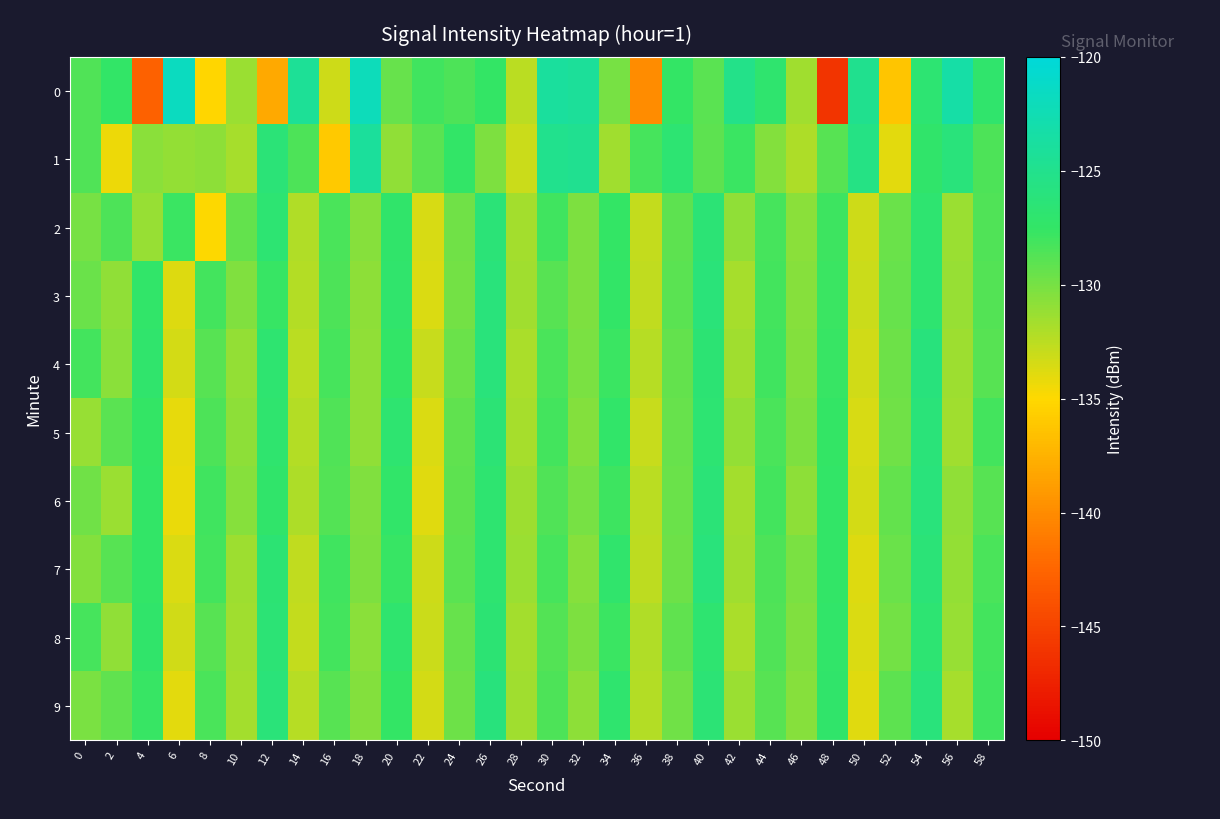

Reading left to right, what are all the values shown in this chart?

0: 0=-128.6	2=-127.4	4=-142.8	6=-121.7	8=-135.1	10=-131.3	12=-138.1	14=-124.4	16=-133.2	18=-122.1	20=-129.4	22=-128.0	24=-128.5	26=-127.5	28=-132.5	30=-123.9	32=-124.2	34=-130.0	36=-140.0	38=-127.6	40=-128.9	42=-125.2	44=-127.0	46=-131.5	48=-146.0	50=-124.8	52=-136.2	54=-126.8	56=-123.4	58=-127.1
1: 0=-128.7	2=-134.3	4=-130.7	6=-131.0	8=-130.8	10=-131.7	12=-126.4	14=-128.5	16=-136.0	18=-124.1	20=-131.0	22=-129.0	24=-127.5	26=-130.2	28=-133.1	30=-125.0	32=-124.8	34=-131.5	36=-128.3	38=-126.7	40=-129.1	42=-127.8	44=-130.5	46=-132.0	48=-128.9	50=-125.6	52=-134.0	54=-127.2	56=-126.1	58=-128.5
2: 0=-130.0	2=-128.5	4=-131.2	6=-127.8	8=-135.0	10=-129.3	12=-126.7	14=-132.1	16=-128.4	18=-130.6	20=-127.2	22=-133.5	24=-129.8	26=-126.4	28=-131.7	30=-128.0	32=-130.2	34=-127.6	36=-132.8	38=-129.1	40=-126.5	42=-131.0	44=-128.3	46=-130.7	48=-127.9	50=-133.2	52=-129.5	54=-126.8	56=-131.3	58=-128.6
3: 0=-129.5	2=-131.0	4=-127.3	6=-133.8	8=-128.1	10=-130.4	12=-127.7	14=-132.2	16=-128.5	18=-130.8	20=-127.1	22=-133.6	24=-129.9	26=-126.2	28=-131.5	30=-128.8	32=-130.3	34=-127.5	36=-132.7	38=-129.0	40=-126.3	42=-131.8	44=-128.1	46=-130.6	48=-127.8	50=-133.1	52=-129.4	54=-126.9	56=-131.2	58=-128.7
4: 0=-128.2	2=-130.7	4=-127.1	6=-133.4	8=-128.8	10=-131.1	12=-126.9	14=-132.5	16=-128.3	18=-130.9	20=-127.4	22=-133.0	24=-129.6	26=-126.1	28=-131.9	30=-128.4	32=-130.1	34=-127.8	36=-132.4	38=-129.3	40=-126.6	42=-131.6	44=-128.0	46=-130.5	48=-127.7	50=-133.3	52=-129.7	54=-126.0	56=-131.4	58=-128.9
5: 0=-131.2	2=-129.0	4=-127.6	6=-134.1	8=-128.5	10=-130.8	12=-127.0	14=-132.3	16=-128.6	18=-131.0	20=-126.8	22=-133.7	24=-129.2	26=-126.5	28=-131.8	30=-128.1	32=-130.5	34=-127.3	36=-132.9	38=-129.4	40=-126.7	42=-131.1	44=-128.4	46=-130.3	48=-127.6	50=-133.5	52=-129.8	54=-126.3	56=-131.6	58=-128.2
6: 0=-129.8	2=-131.3	4=-127.5	6=-134.2	8=-128.0	10=-130.6	12=-127.2	14=-132.0	16=-128.7	18=-130.4	20=-127.3	22=-133.9	24=-129.1	26=-126.8	28=-131.4	30=-128.6	32=-130.0	34=-127.9	36=-132.5	38=-129.5	40=-126.4	42=-131.7	44=-128.2	46=-130.8	48=-127.4	50=-133.4	52=-129.3	54=-126.1	56=-131.0	58=-128.8
7: 0=-130.5	2=-128.8	4=-127.4	6=-133.6	8=-128.2	10=-131.4	12=-126.6	14=-132.7	16=-128.0	18=-130.2	20=-127.7	22=-133.2	24=-129.0	26=-126.9	28=-131.3	30=-128.3	32=-130.6	34=-127.1	36=-132.6	38=-129.7	40=-126.2	42=-131.5	44=-128.5	46=-130.1	48=-127.5	50=-133.8	52=-129.6	54=-126.4	56=-131.1	58=-128.4
8: 0=-128.3	2=-130.9	4=-127.2	6=-133.3	8=-128.9	10=-131.6	12=-126.5	14=-132.8	16=-128.1	18=-130.7	20=-127.0	22=-133.1	24=-129.4	26=-126.6	28=-131.7	30=-128.7	32=-130.3	34=-127.8	36=-132.1	38=-129.2	40=-126.8	42=-131.9	44=-128.6	46=-130.4	48=-127.3	50=-133.6	52=-129.9	54=-126.7	56=-131.2	58=-128.1
9: 0=-130.1	2=-129.2	4=-127.7	6=-134.0	8=-128.4	10=-131.7	12=-126.3	14=-132.4	16=-128.8	18=-130.5	20=-127.6	22=-133.4	24=-129.7	26=-126.0	28=-131.6	30=-128.5	32=-130.8	34=-127.0	36=-132.2	38=-129.8	40=-126.5	42=-131.3	44=-128.9	46=-130.6	48=-127.2	50=-133.9	52=-129.1	54=-126.2	56=-131.8	58=-128.0